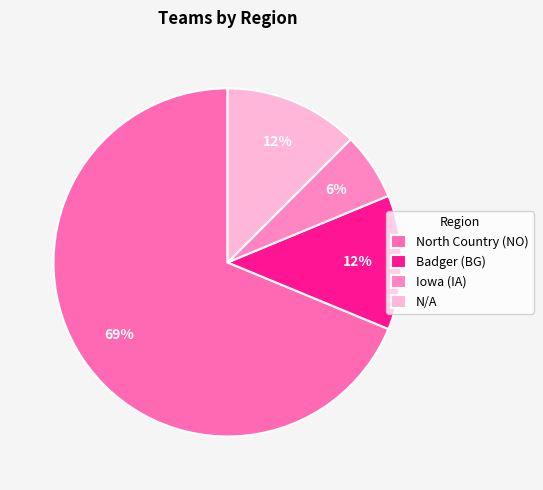

To the nearest percent, what is the difference between the largest and smallest slice percentages?

62%